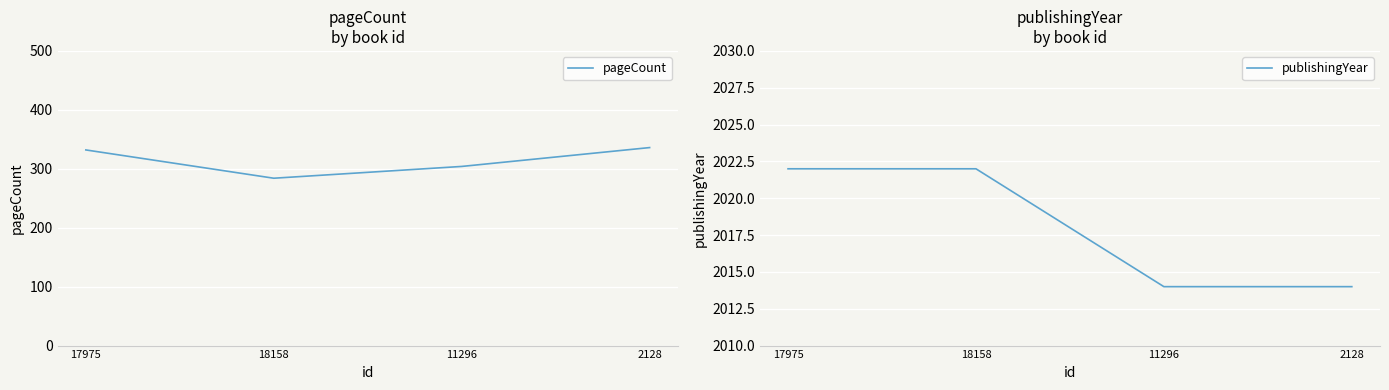

True or false: publishingYear and pageCount intersect in this chart.

False